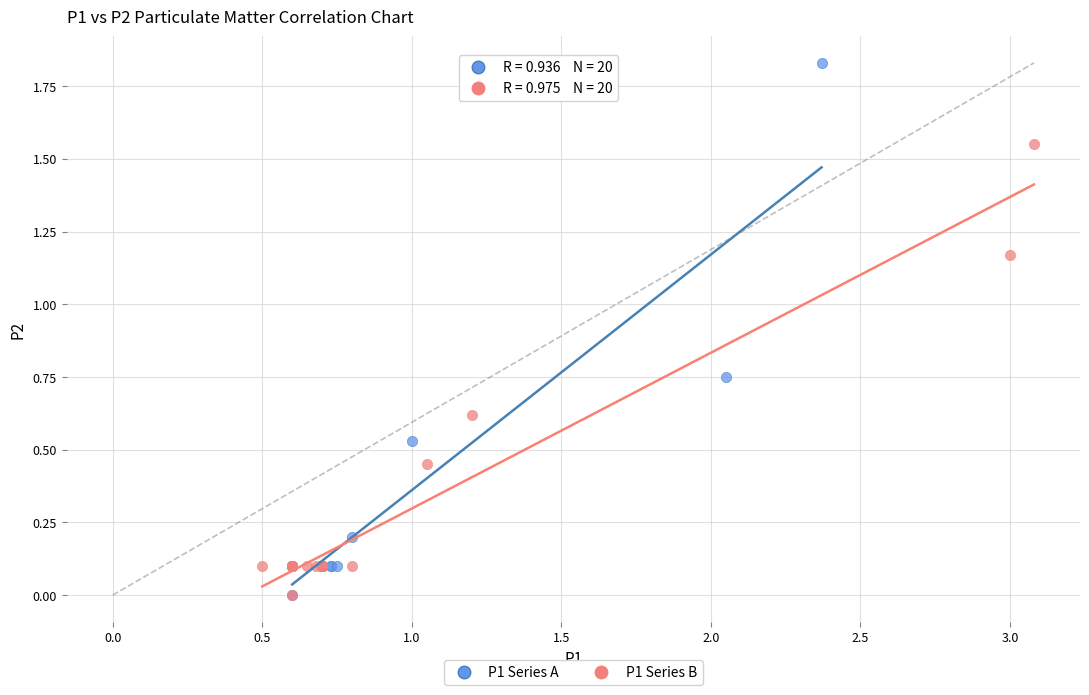

Which series contains the highest Y value?

P1 Series A